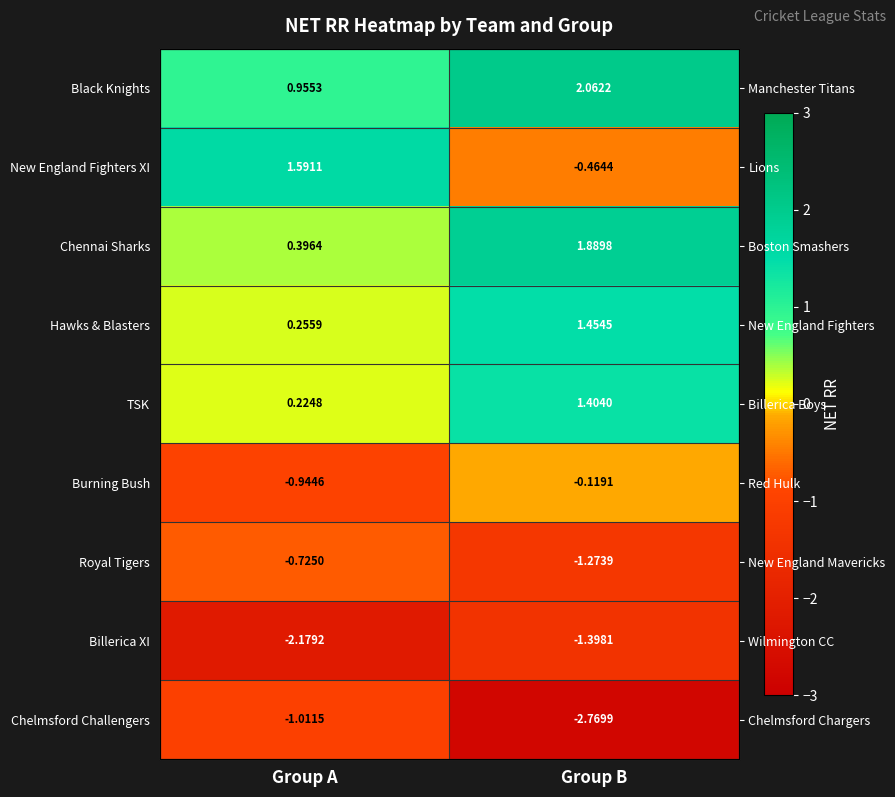

At which category is the sum across all series the highest?

Group B